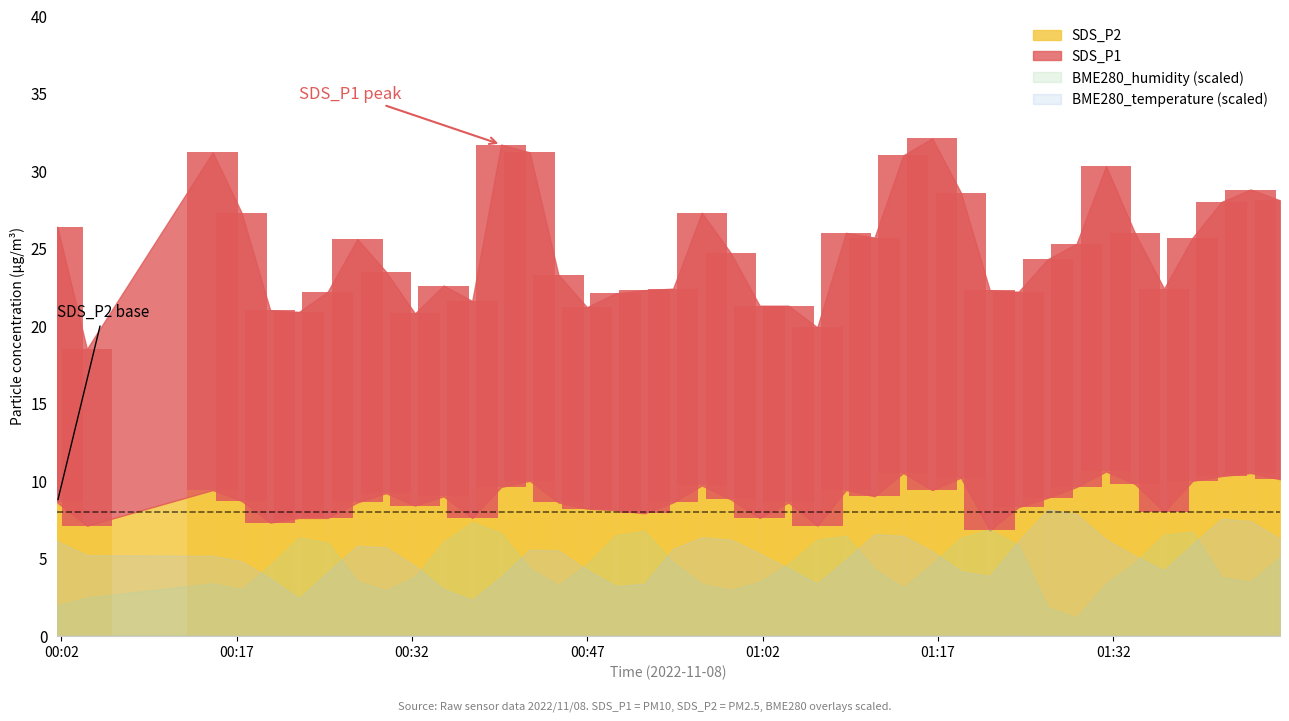

Which series has the largest range (max minus min)?

SDS_P1